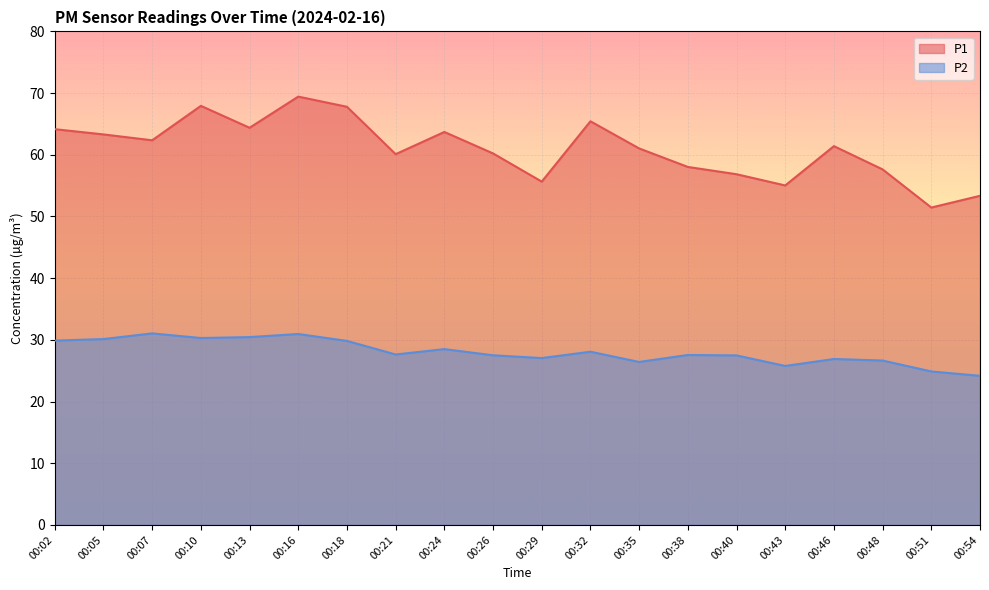

Which series has the largest total across all categories?

P1